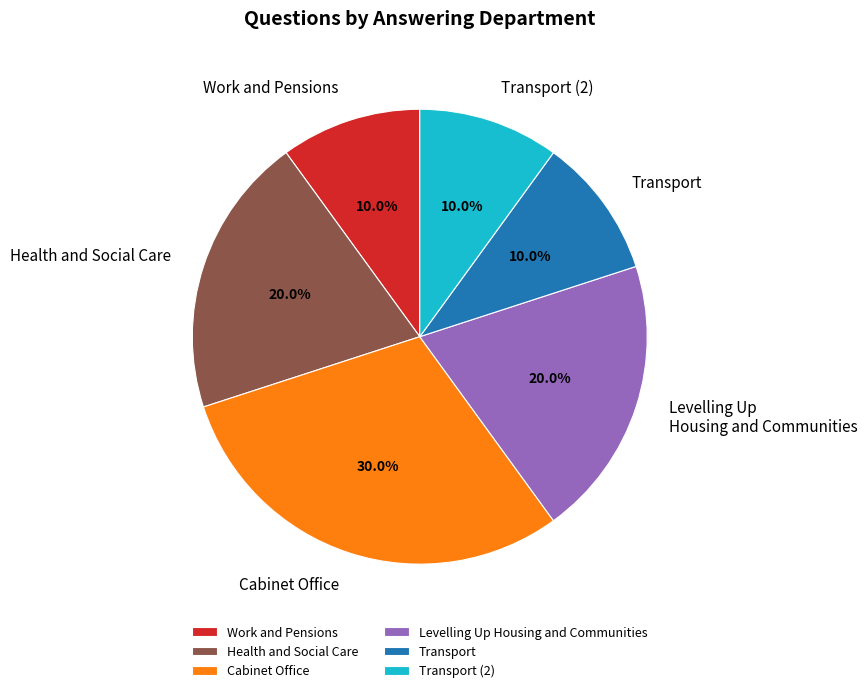

What percentage is the Cabinet Office slice, to the nearest percent?

30%